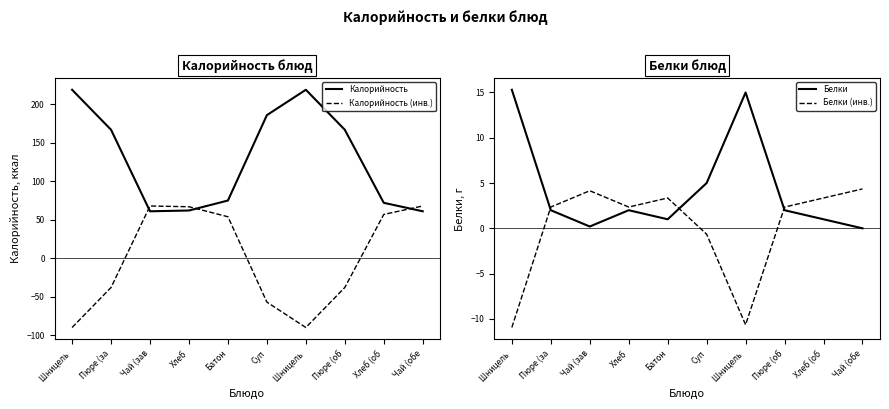

Is it true that Калорийность (инв.) equals 53.9 at Батон?

True